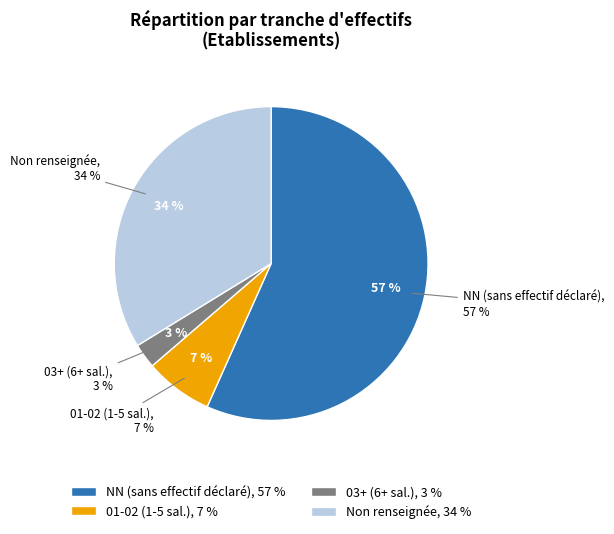

Does 03 represent more than half of the total?

No